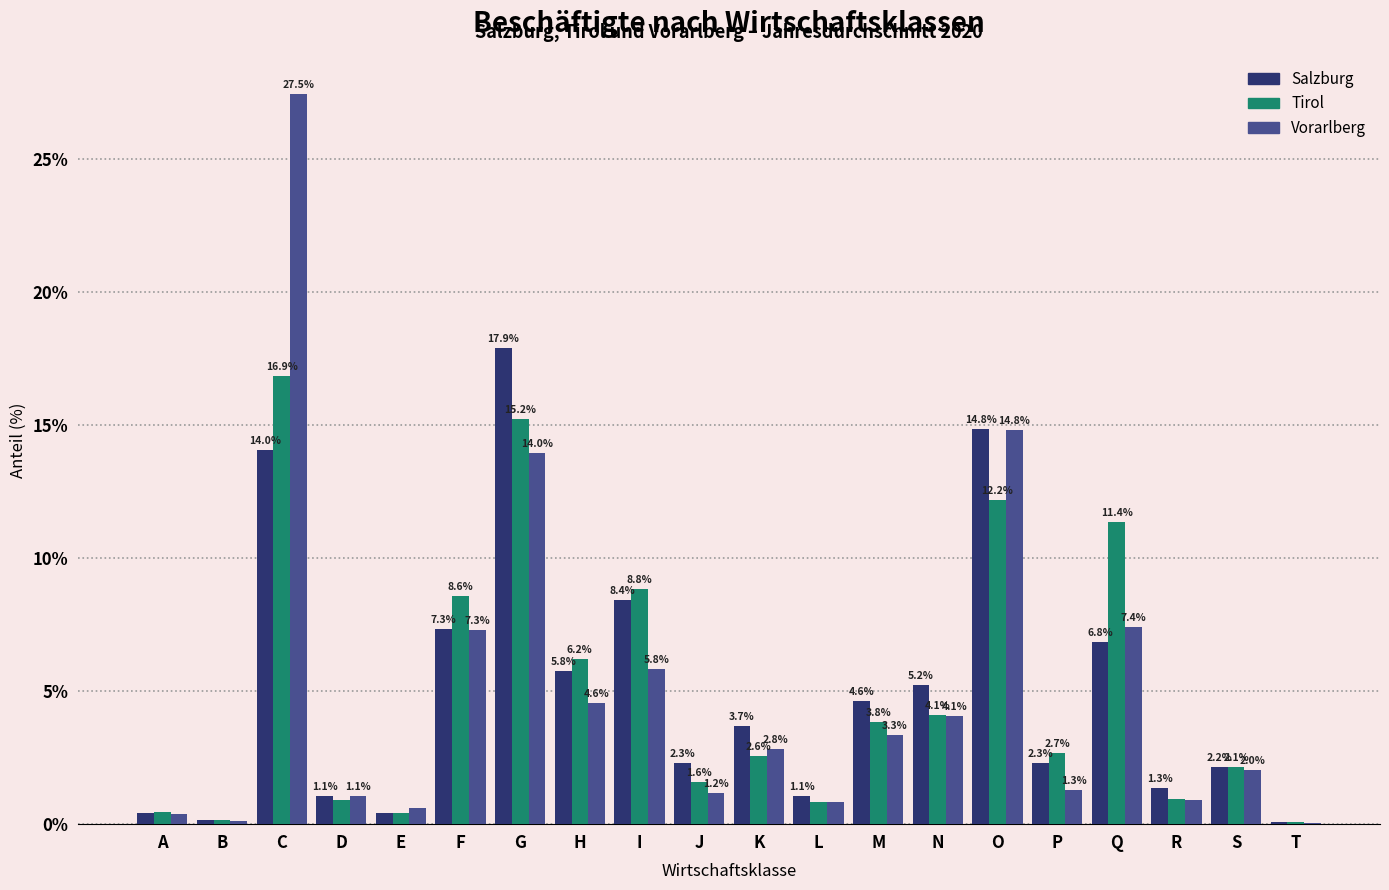

Is the value of Tirol at I greater than the value of Vorarlberg at G?

No